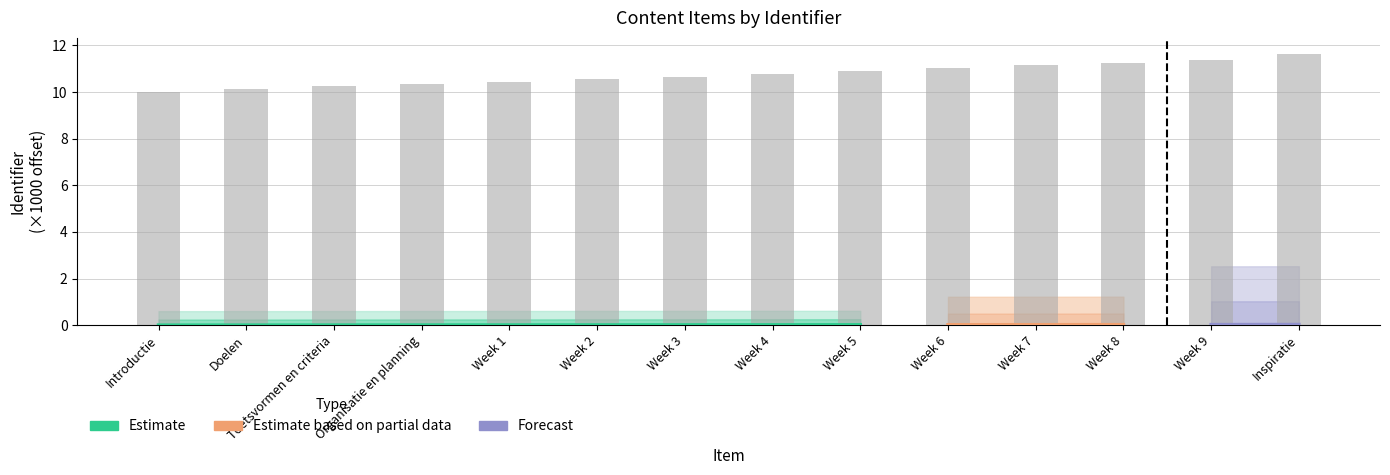

Which category has the lowest value across all series?

Introductie